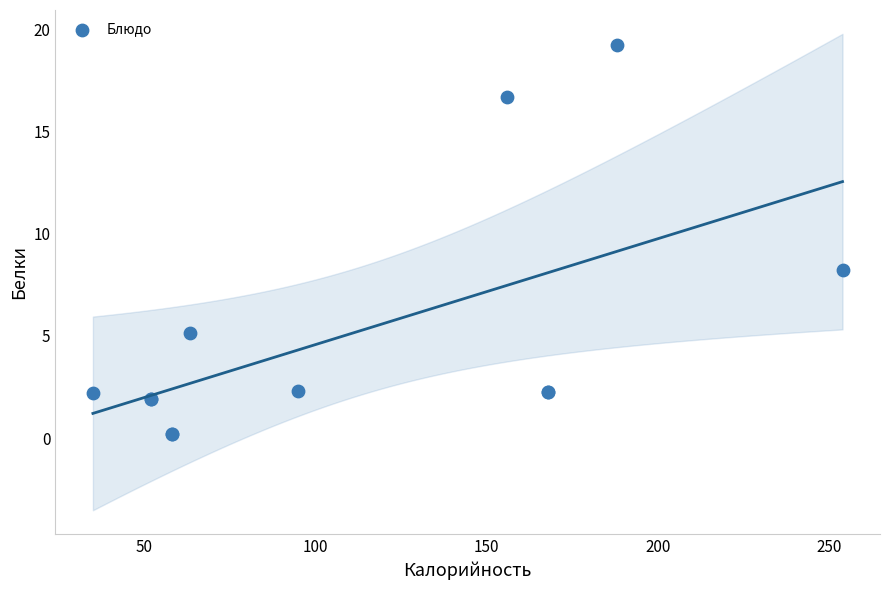

What Y value in the scatter plot is closest to 9?

8.2